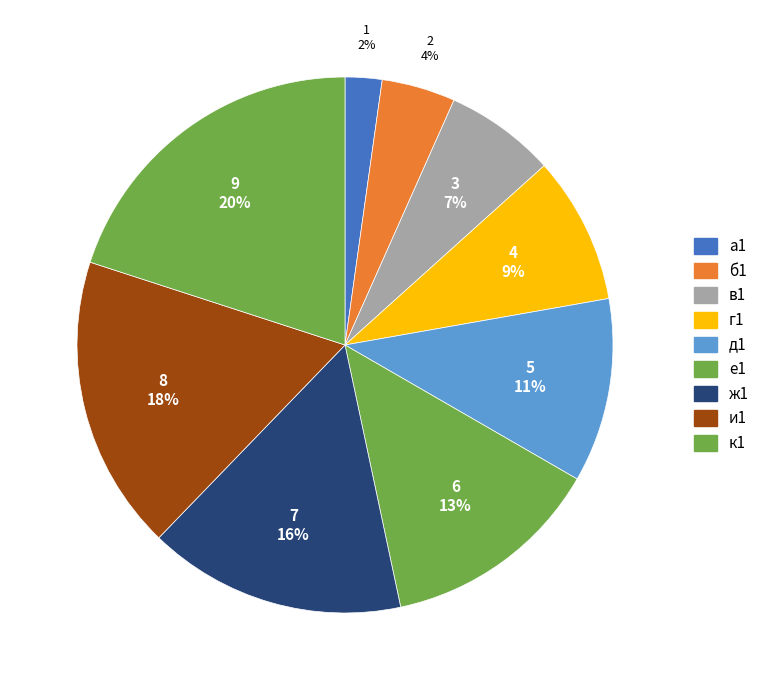

Count the number of slices in the pie.

9